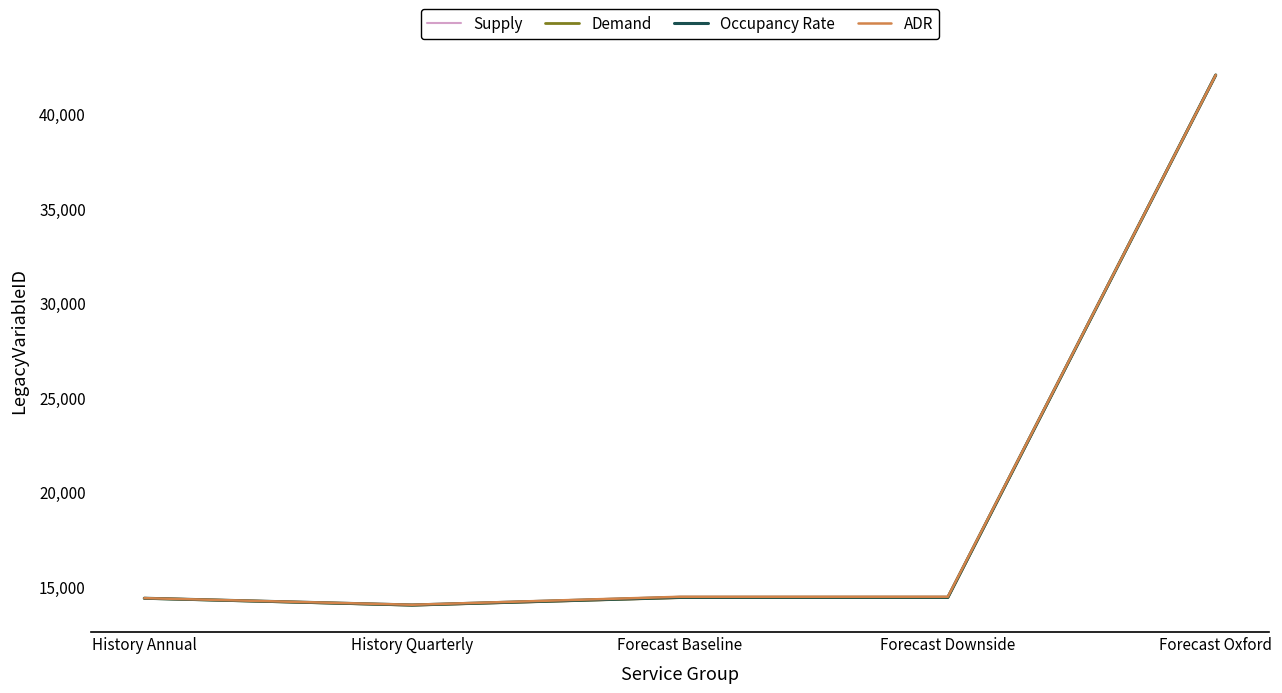

At which category is the sum across all series the highest?

Forecast Oxford